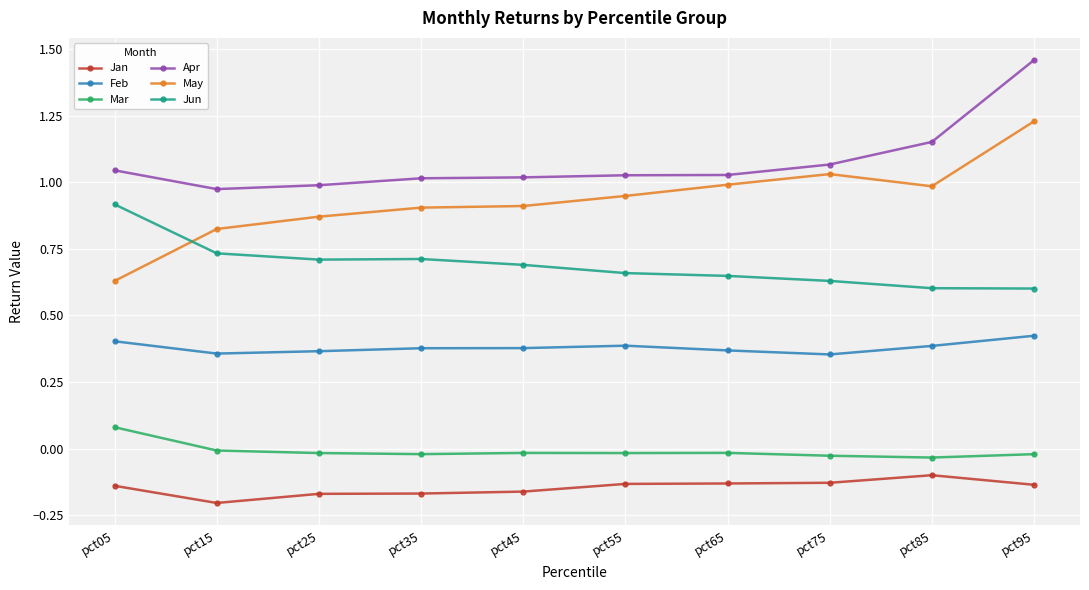

Does the chart have visible grid lines?

Yes